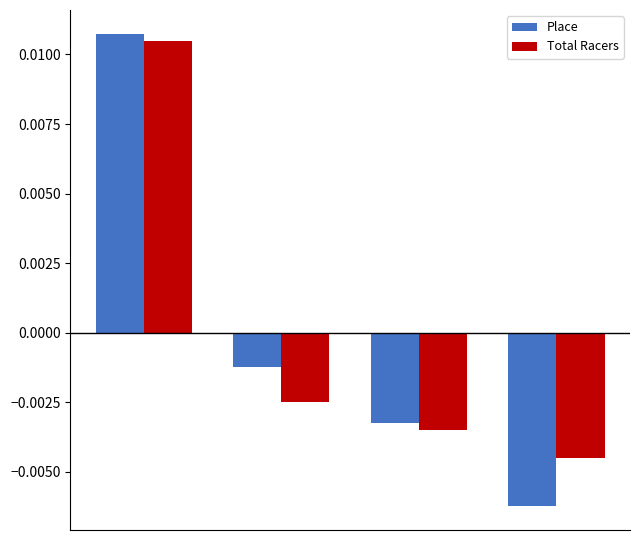

Rank the series by their maximum value, from highest to lowest.

Place, Total Racers